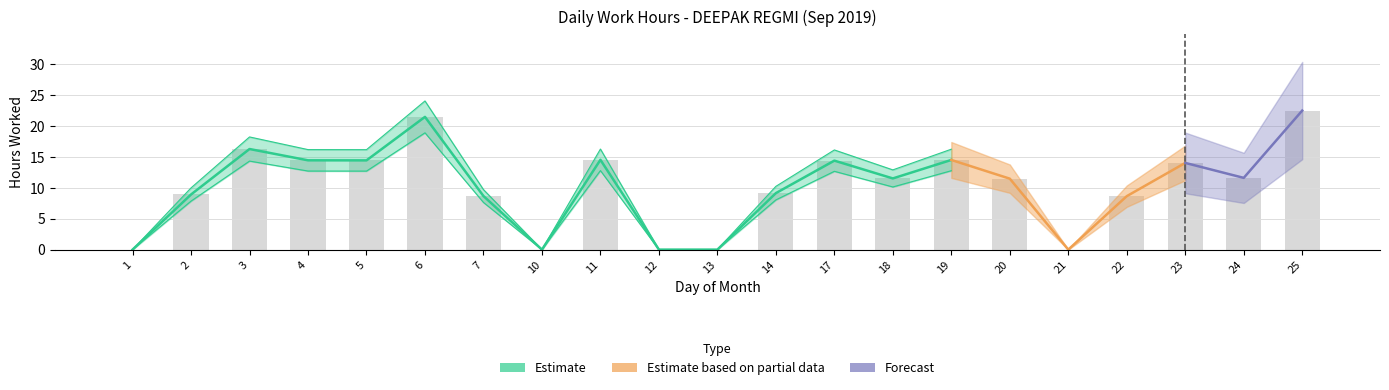

What is the sum of the values at 20 and 11?

26.0